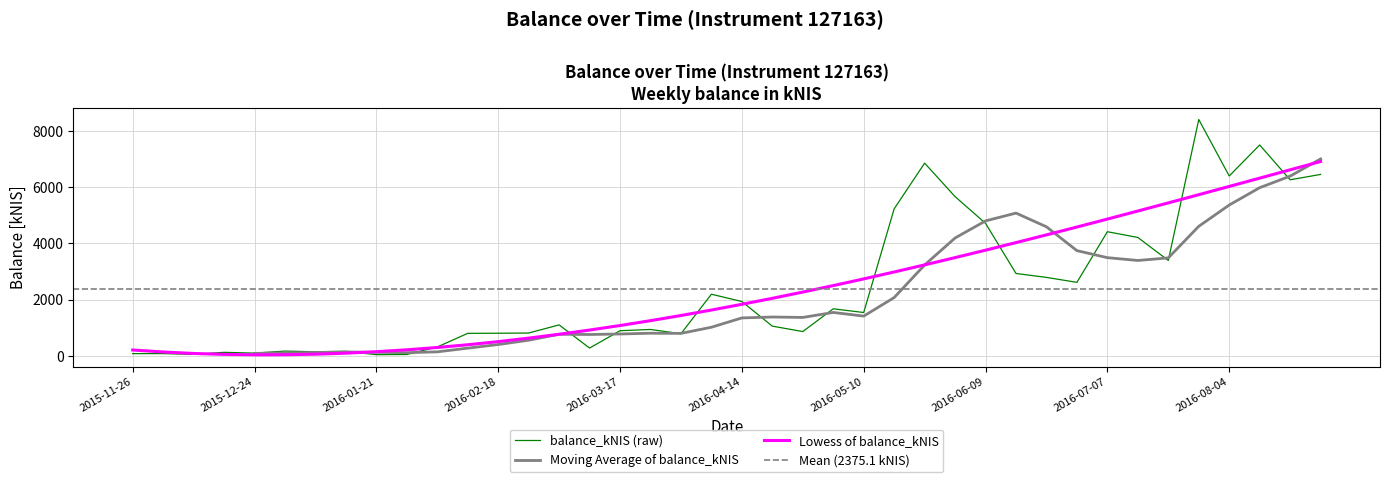

Does the chart display data point markers on the line(s)?

No